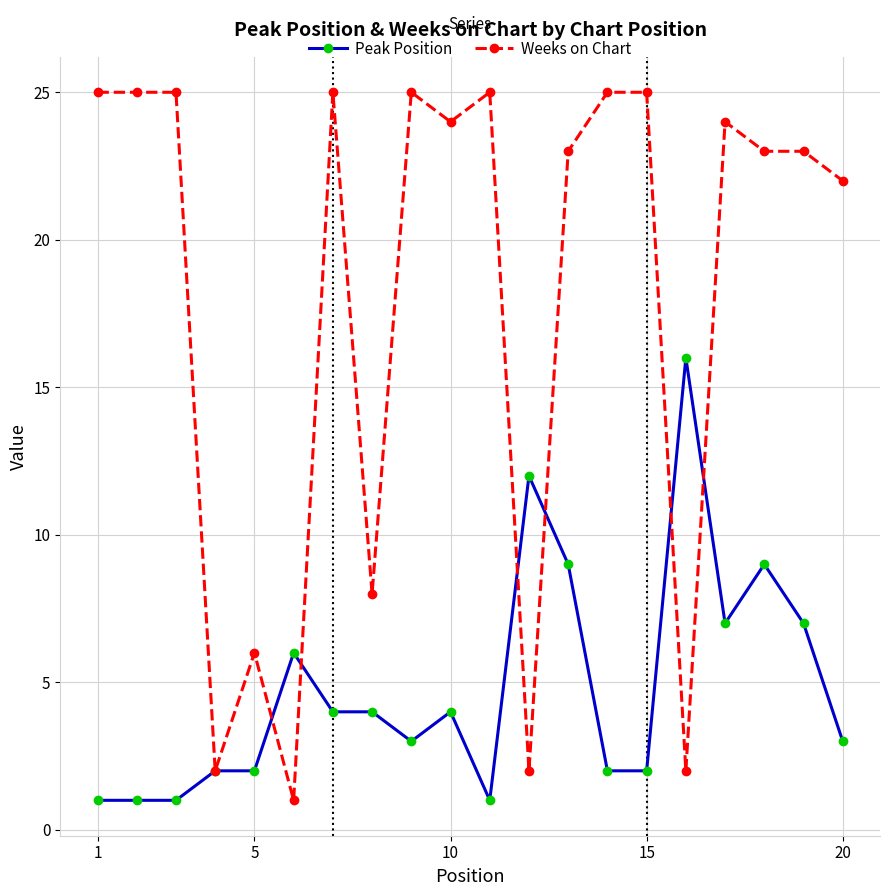

What is the value of the Peak Position point at the 15th from the left?

2